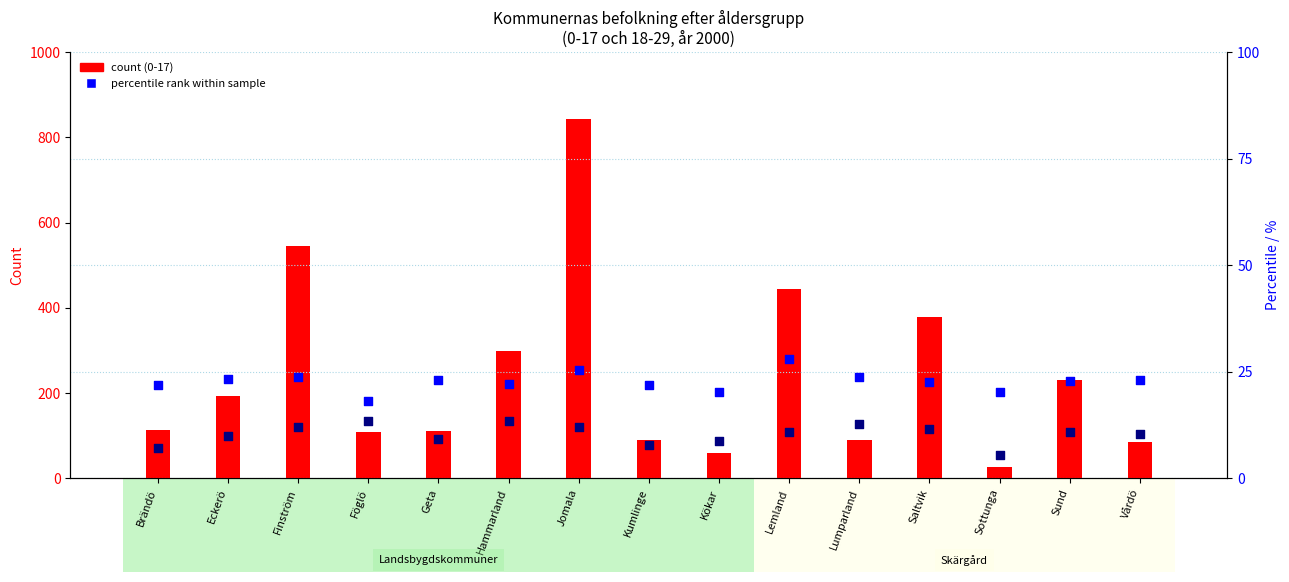

At how many categories does at least one series exceed 149?

7